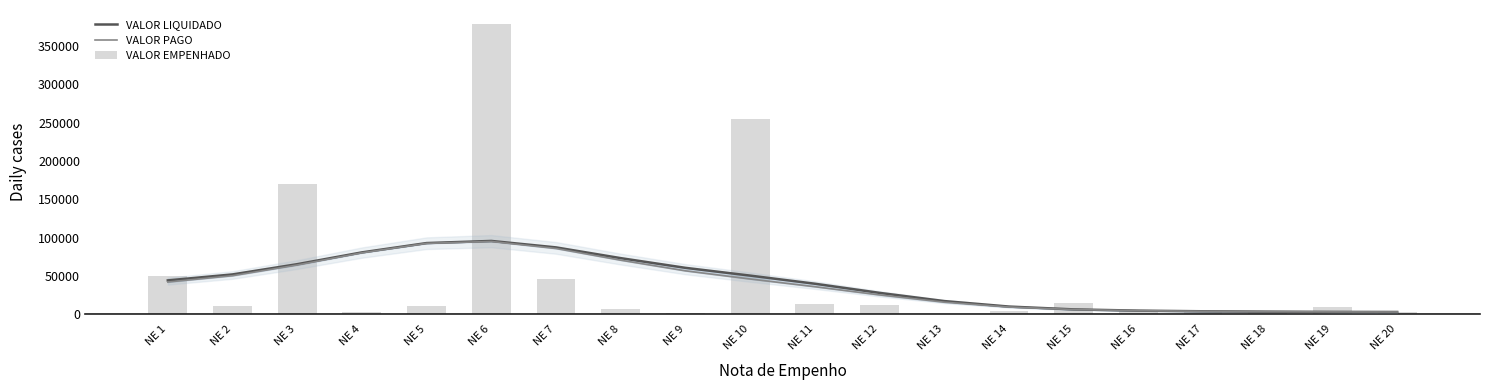

Does the chart contain any negative values?

No